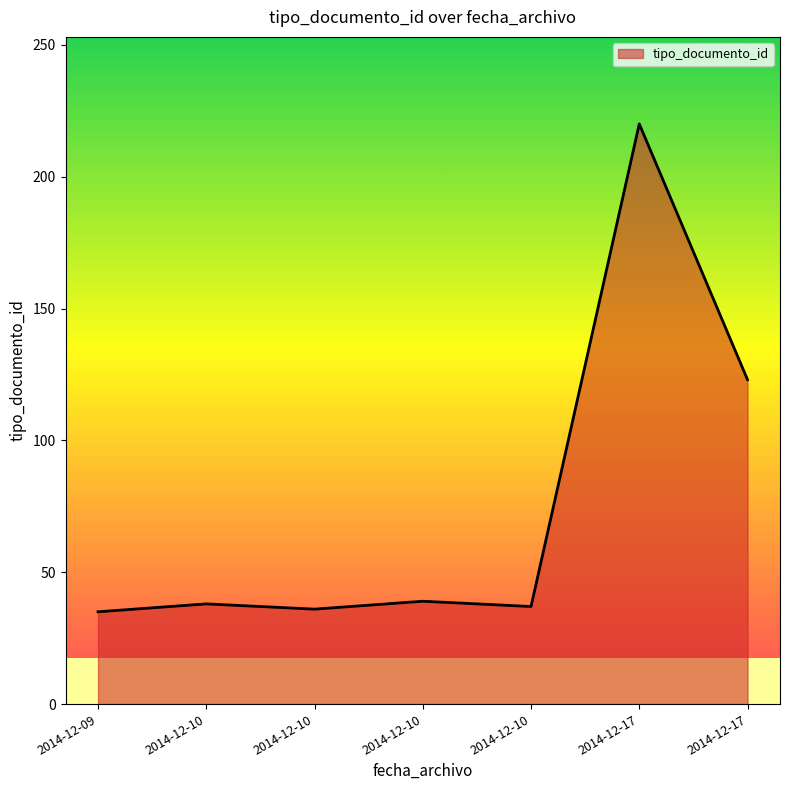

The chart shows a value of 7 at 2014-12-09. True or false?

False